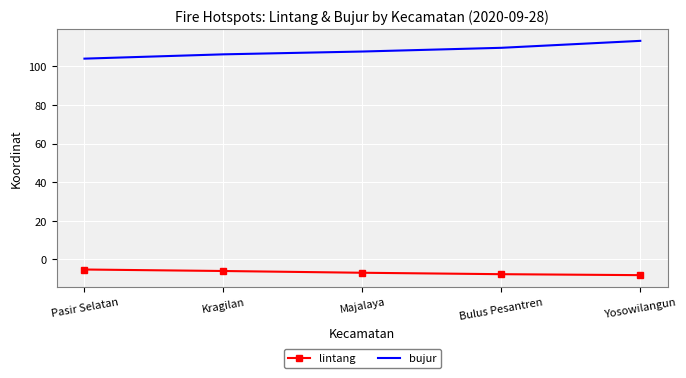

How many categories are shown in the chart?

5